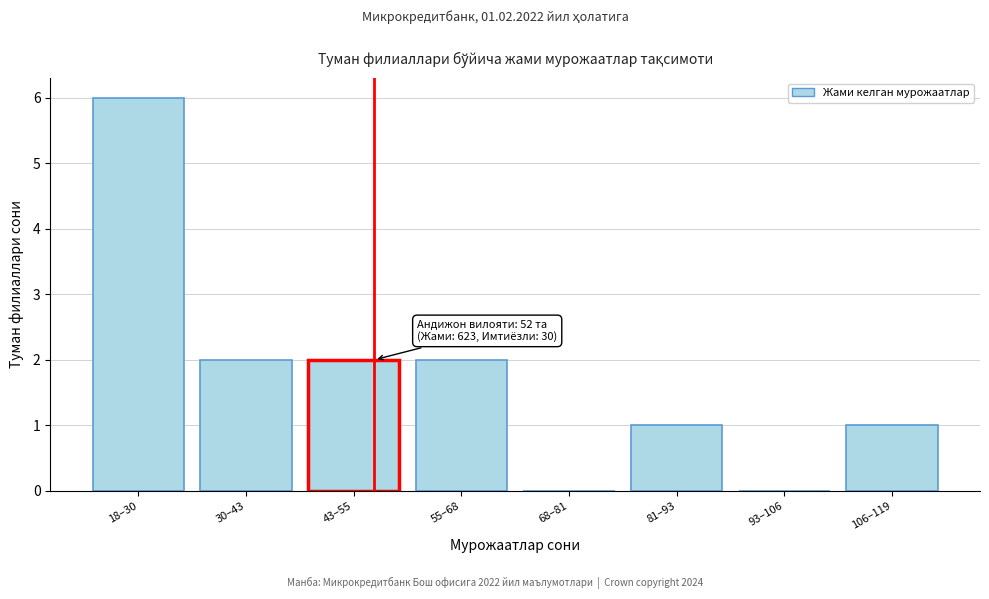

Reading left to right, extract all data points from this chart.

18–30=6	30–43=2	43–55=2	55–68=2	68–81=0	81–93=1	93–106=0	106–119=1